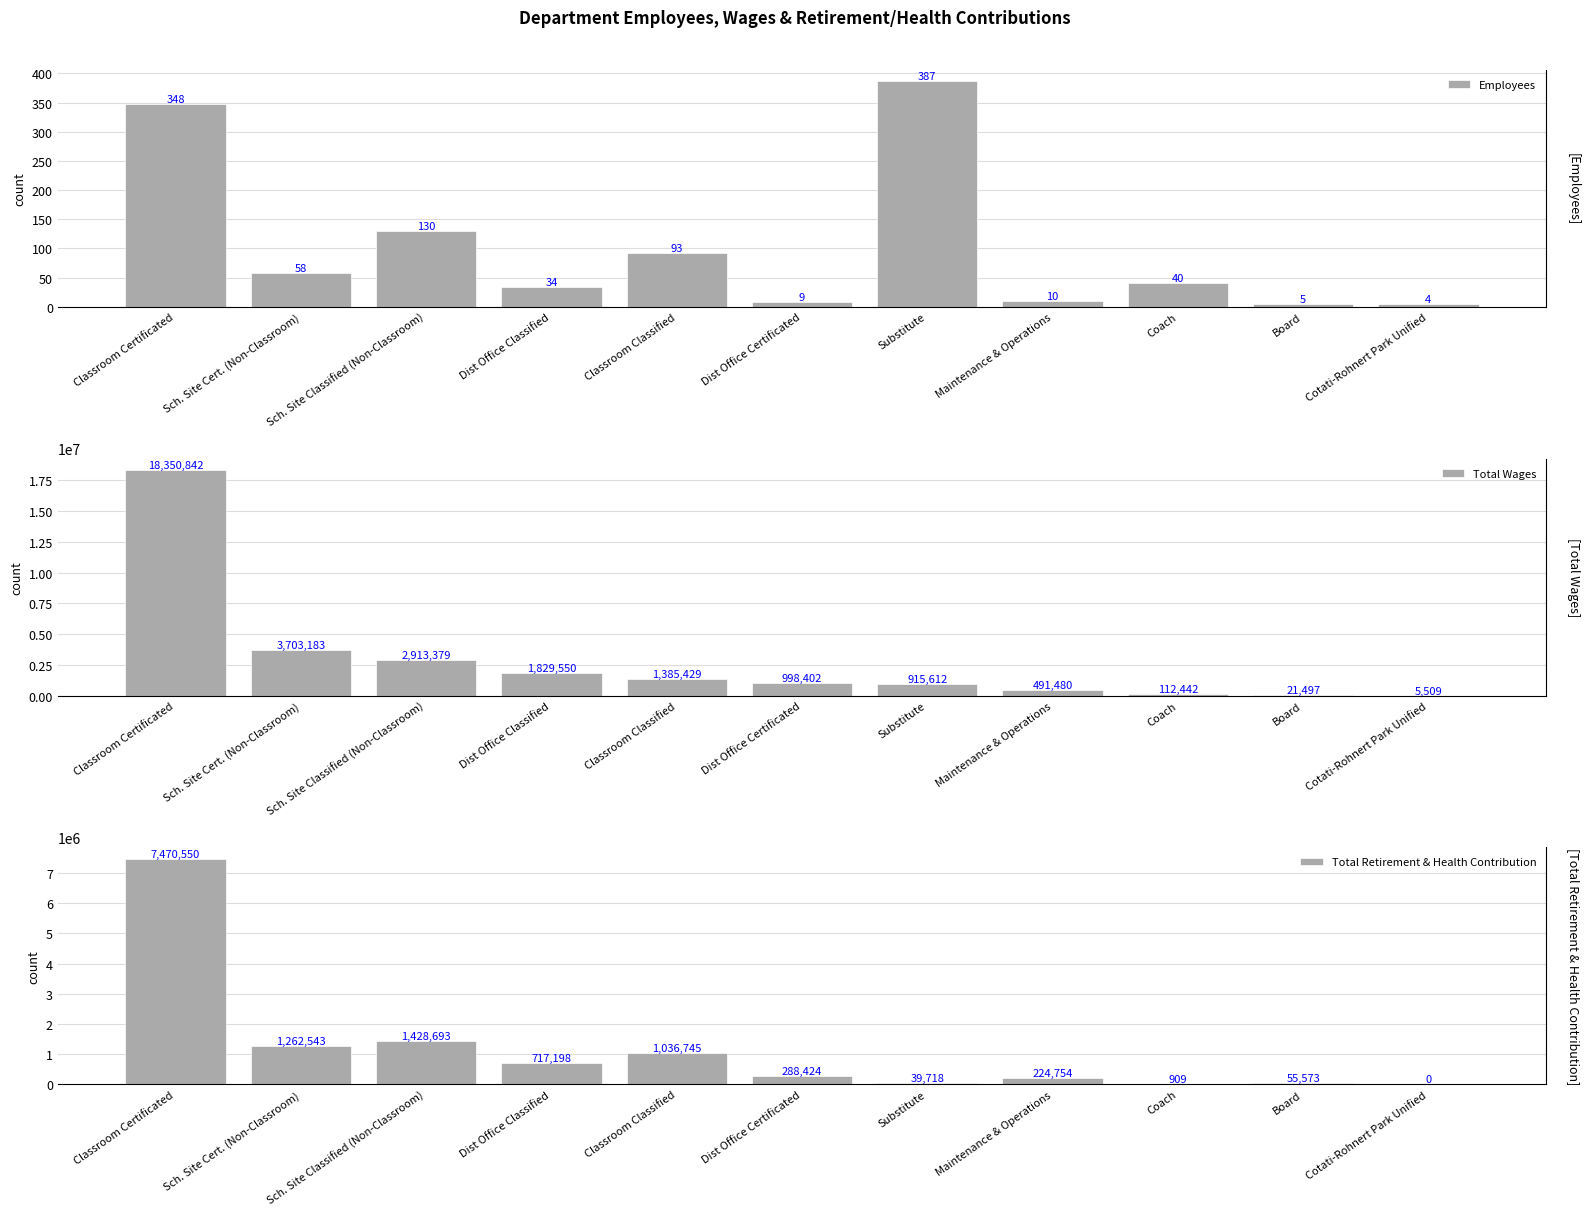

What is the maximum value for Total Wages?

18350842